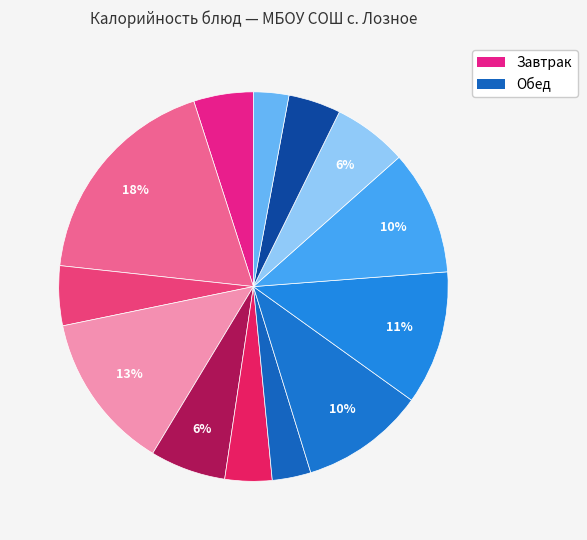

What is the largest slice in the pie chart?

котлета Говяжья Школьная